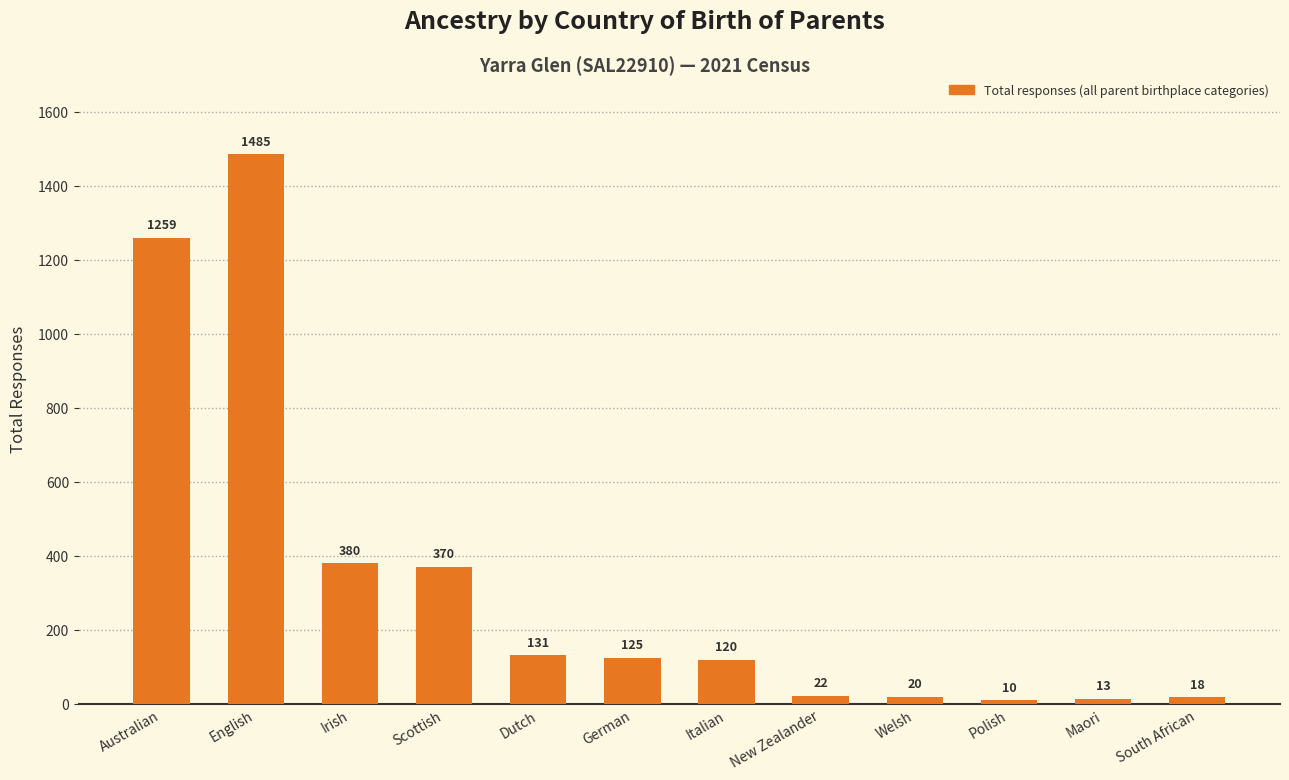

What is the value of the 4th bar from the left?

370